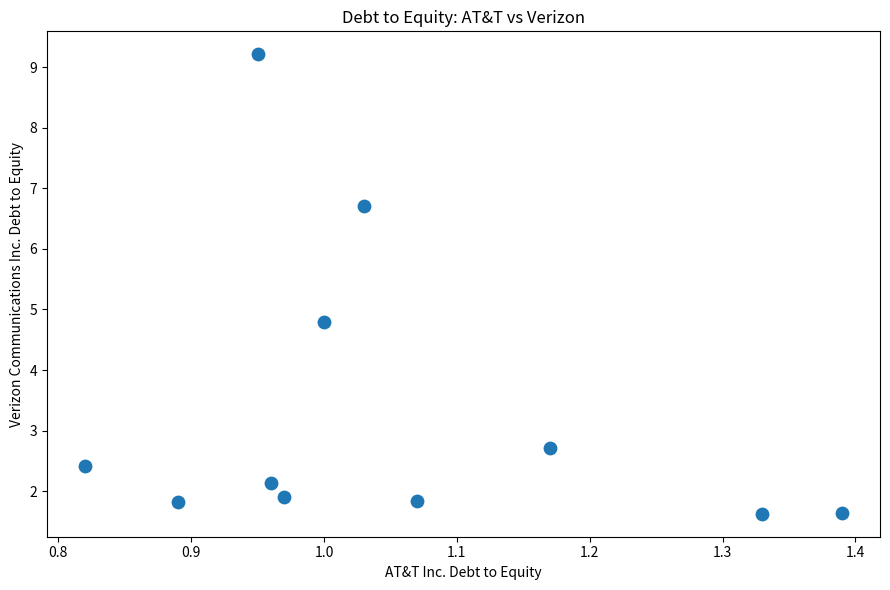

What Y value in the scatter plot is closest to 5?

4.8